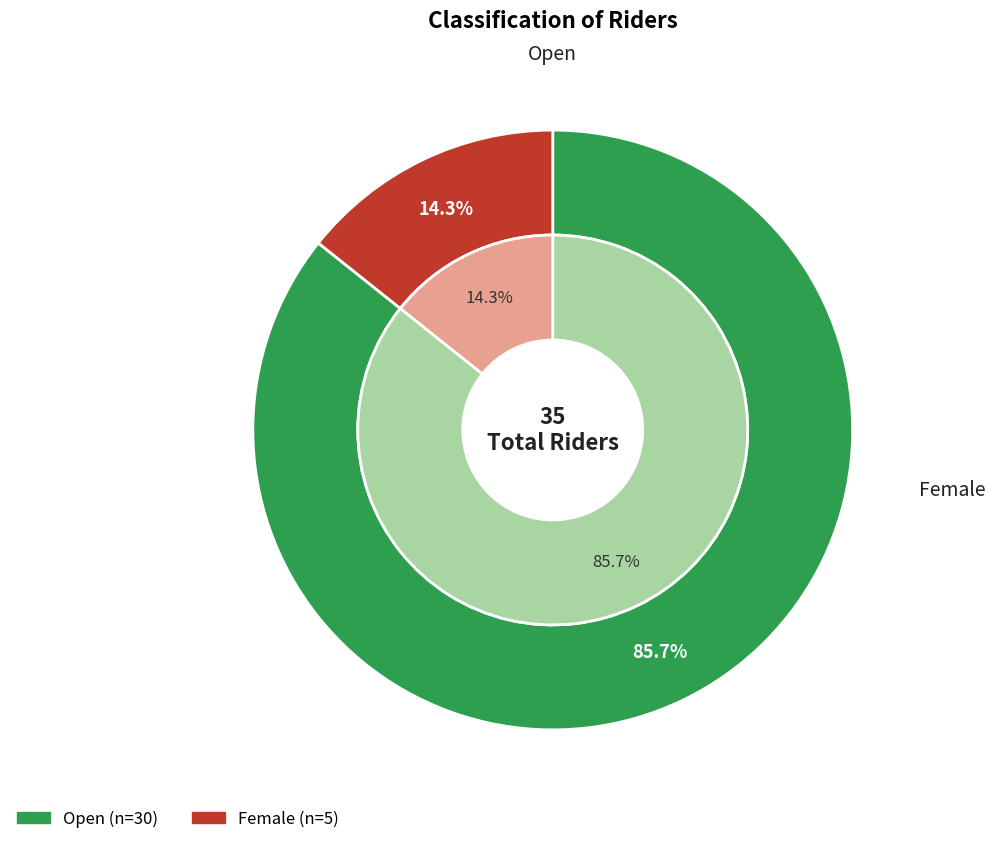

To the nearest percent, what is the average slice percentage?

50%